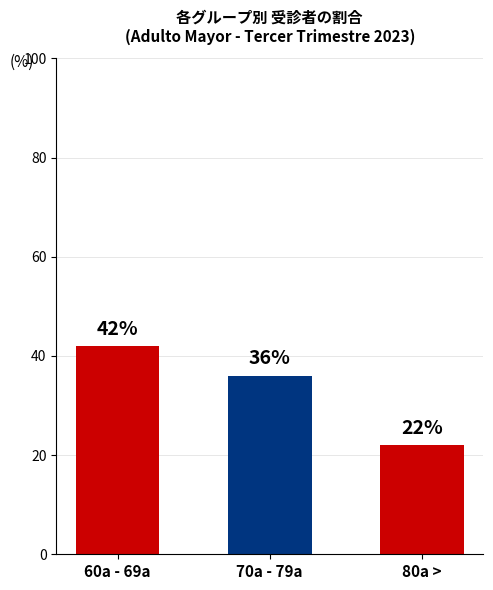

Reading left to right, extract all data points from this chart.

60a - 69a=42	70a - 79a=36	80a >=22